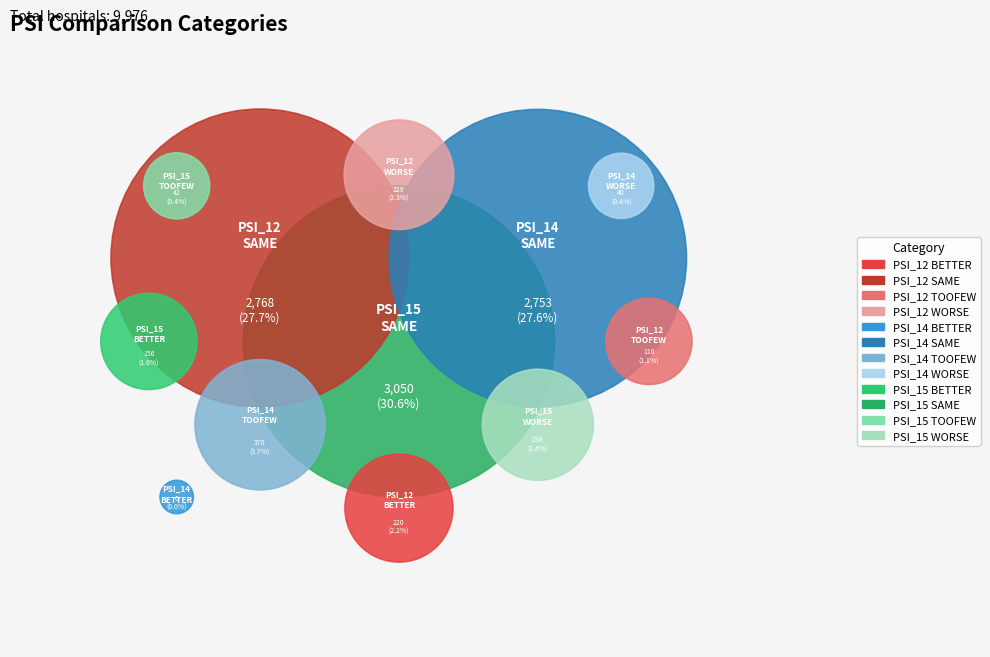

To the nearest percent, what is the average slice percentage?

8%